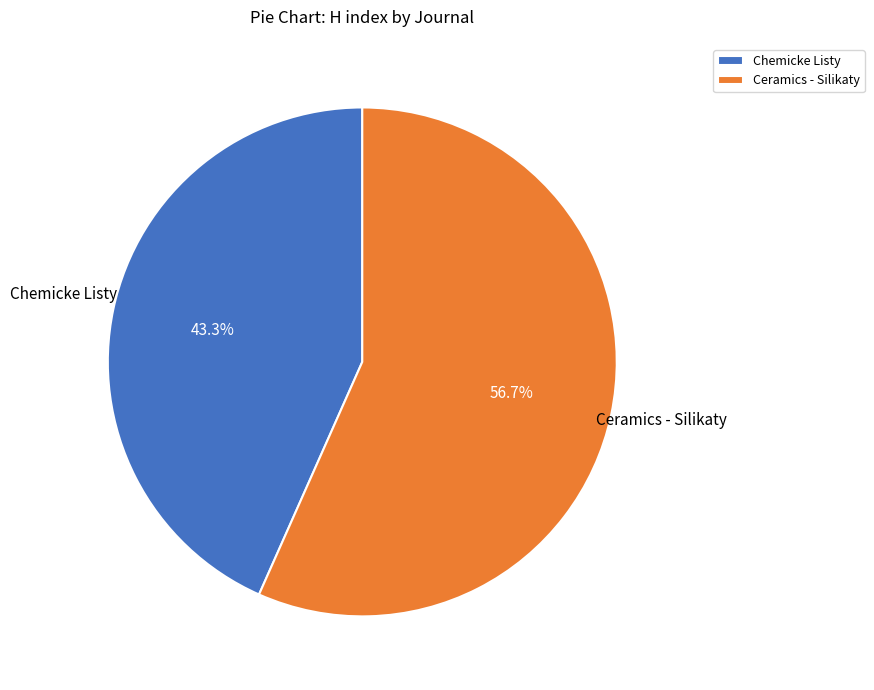

Which slice is the largest?

Ceramics - Silikaty